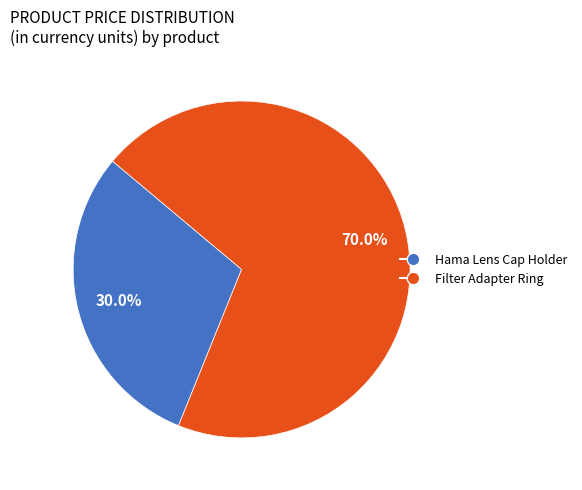

Between Hama Lens Cap Holder and Filter Adapter Ring, which is larger?

Filter Adapter Ring